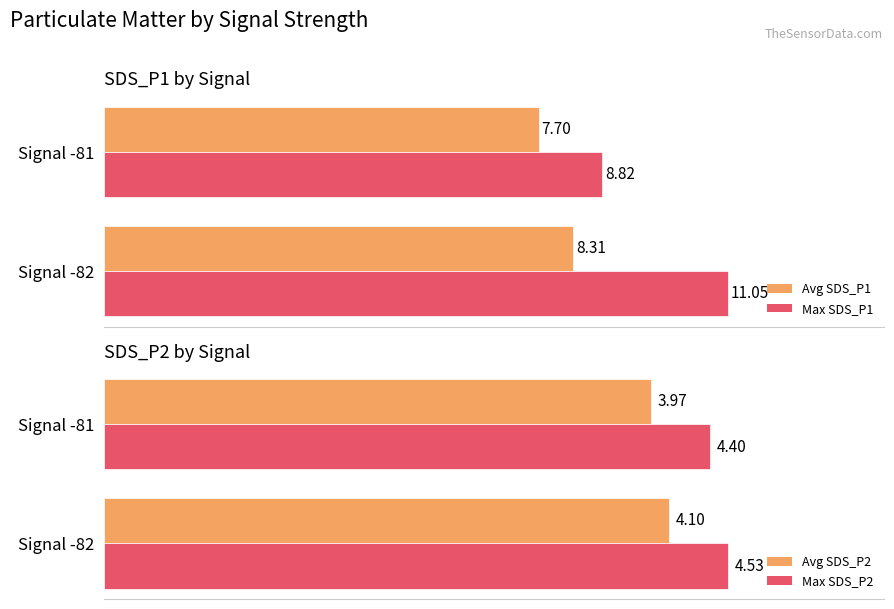

Which series changed the most between Signal -82 and Signal -81?

Max SDS_P1